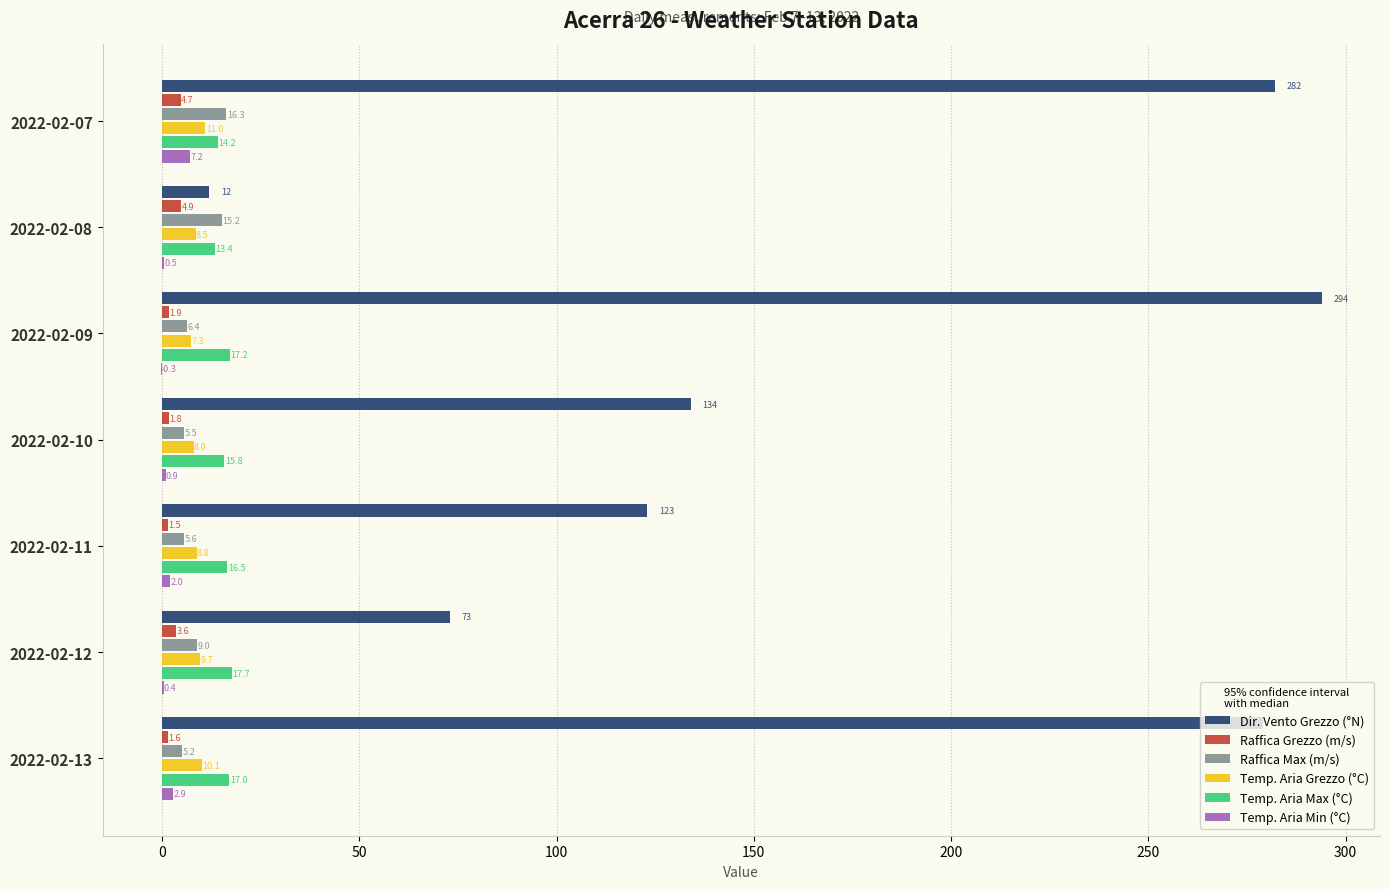

Where is Temp. Aria Grezzo (°C) nearest to the value 9?

2022-02-11